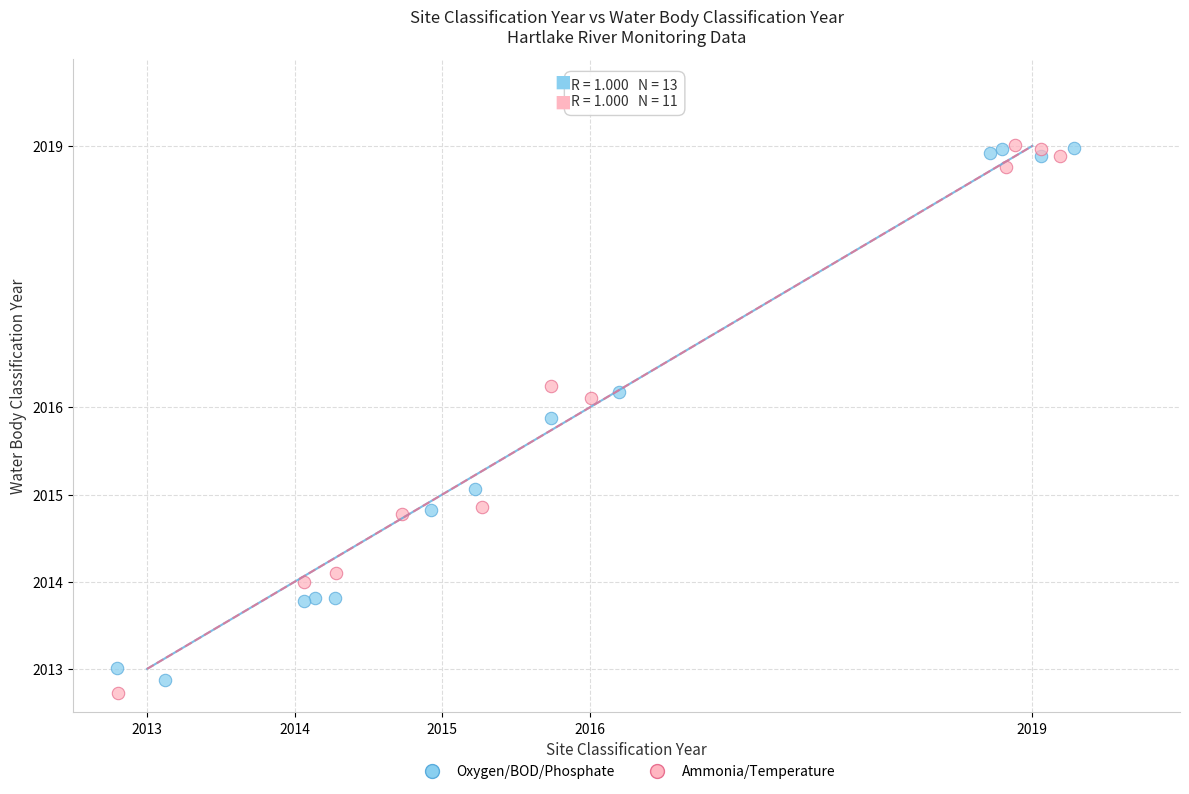

Which series has the widest spread of Y values?

Ammonia/Temperature